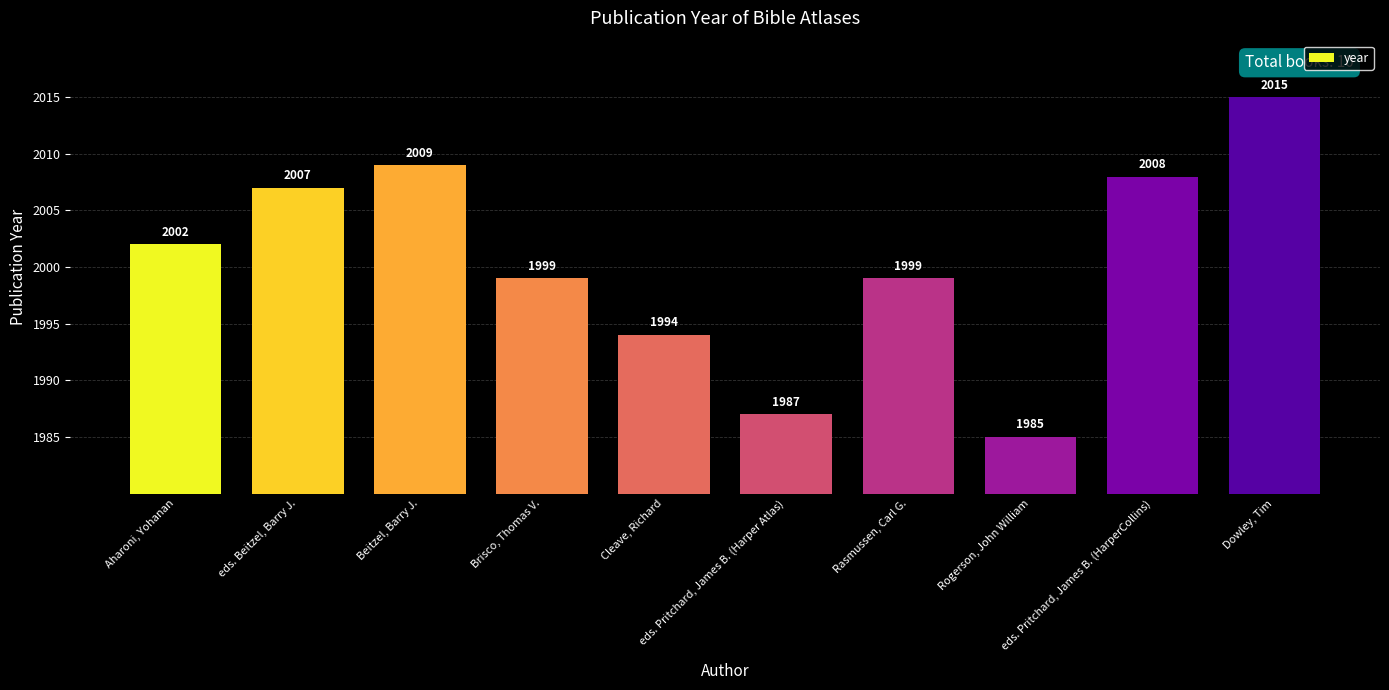

What is the label of the 6th bar from the right?

Cleave, Richard